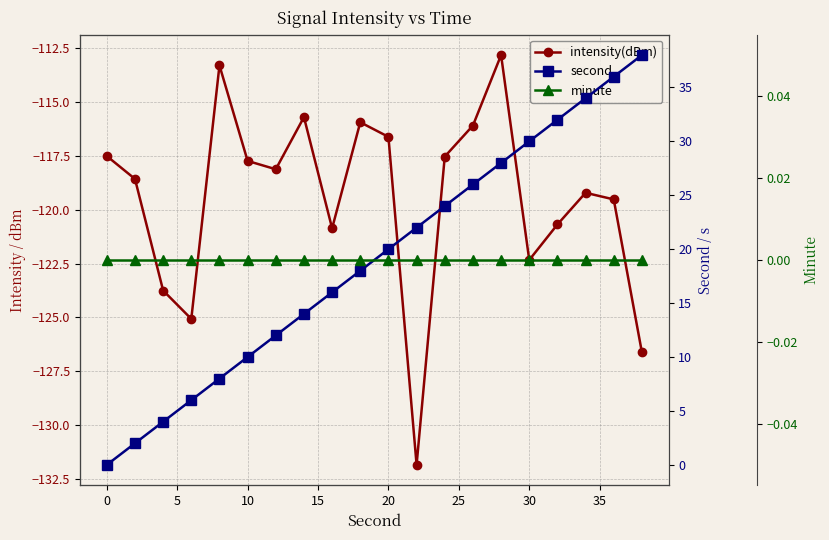

How many data points in intensity(dBm) are less than -118?

11